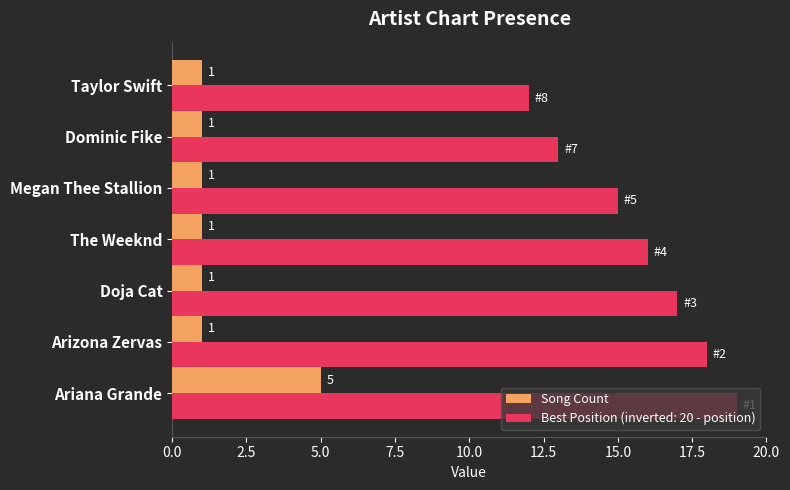

Is it true that Best Position (inverted: 20 - position) equals 24 at Megan Thee Stallion?

False